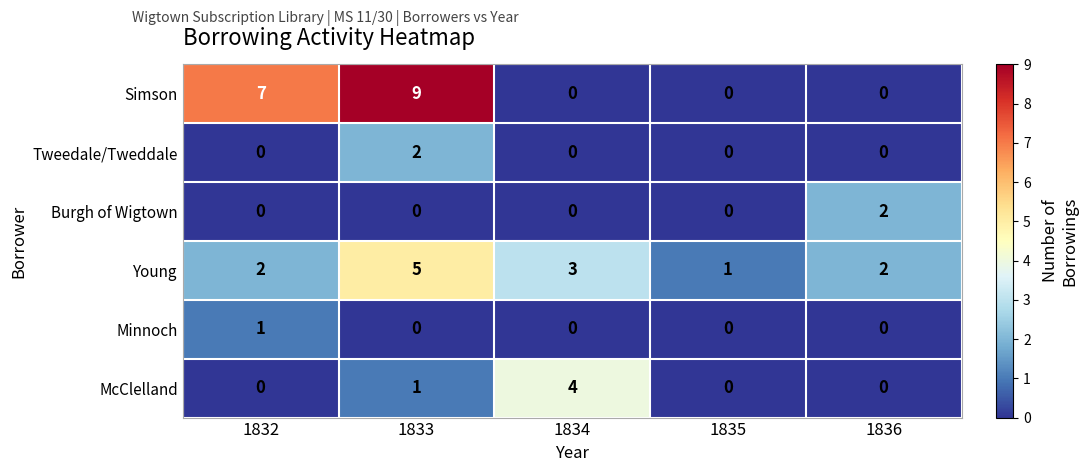

What is the difference between the highest and lowest values at 1832?

7